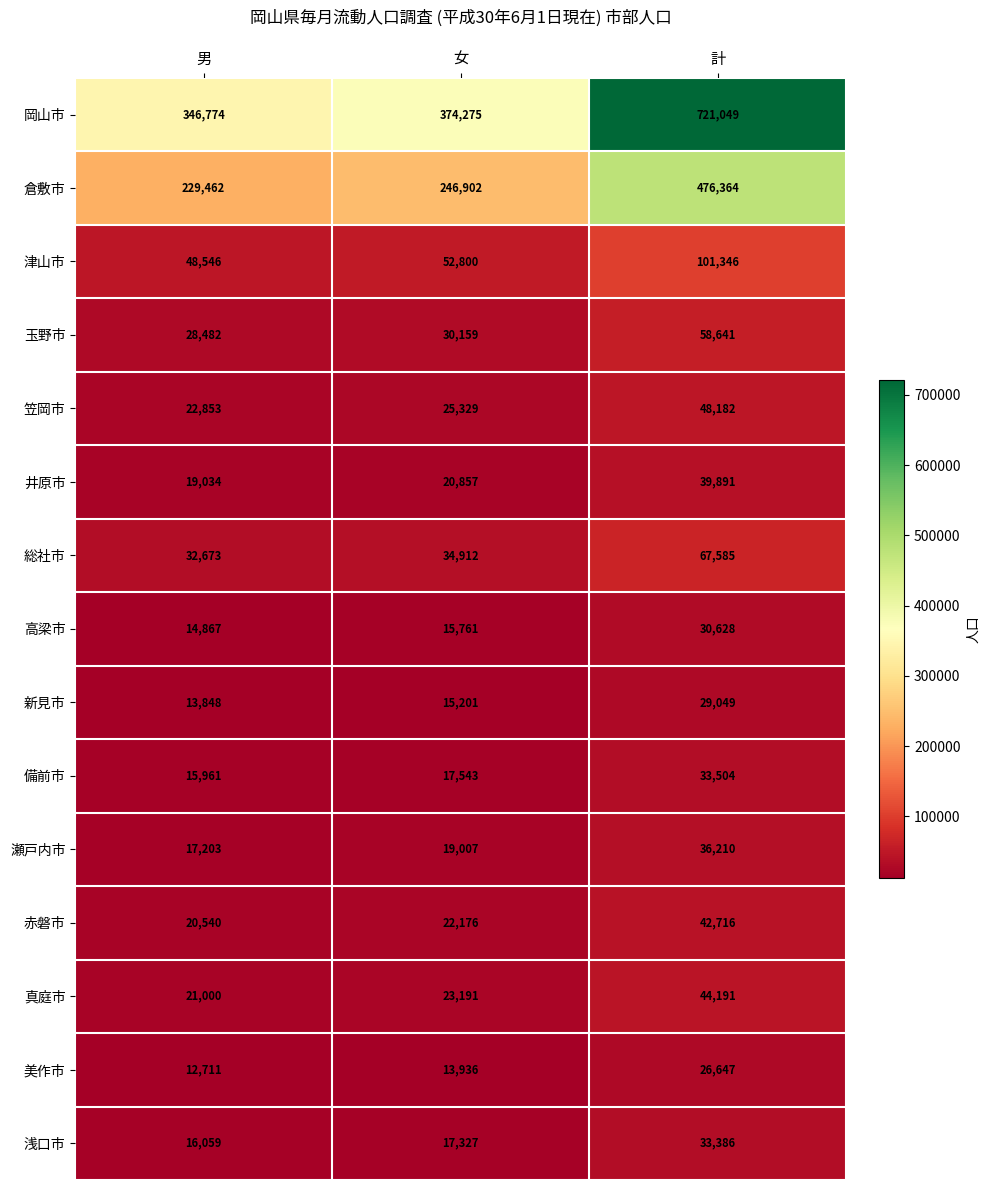

Read the 備前市 value at 計, to the nearest 10.

33500